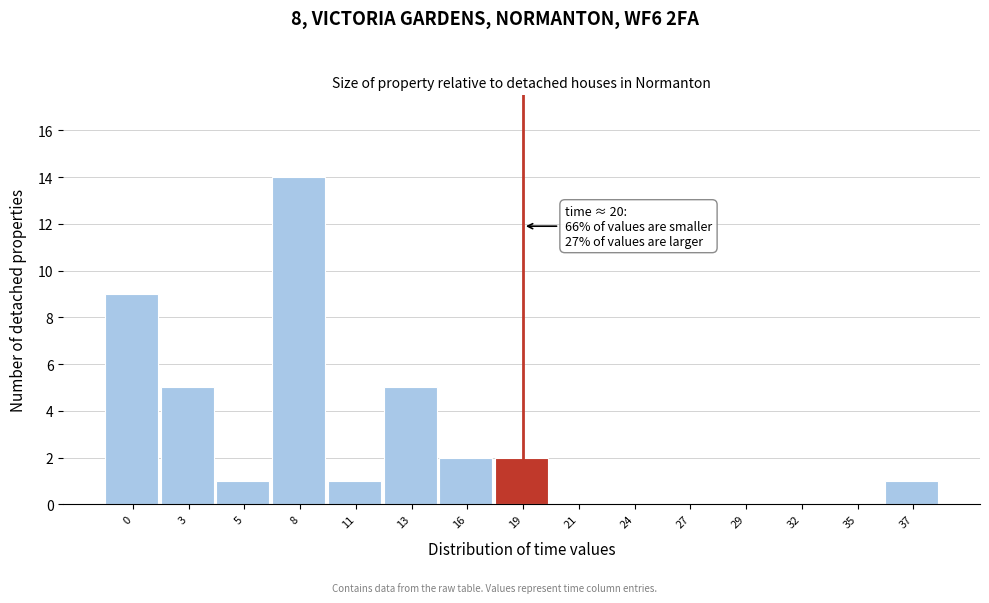

Reading left to right, extract all data points from this chart.

0=9	3=5	5=1	8=14	11=1	13=5	16=2	19=2	21=0	24=0	27=0	29=0	32=0	35=0	37=1